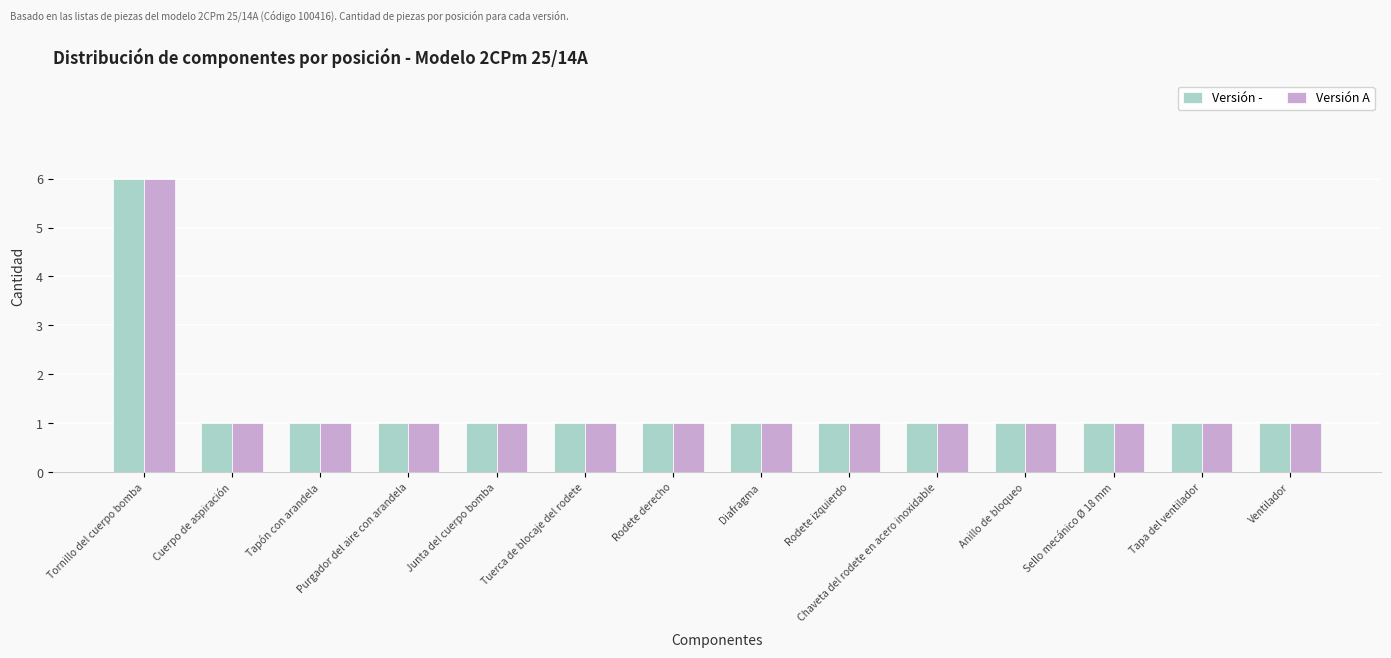

How many bars are there in each group?

2